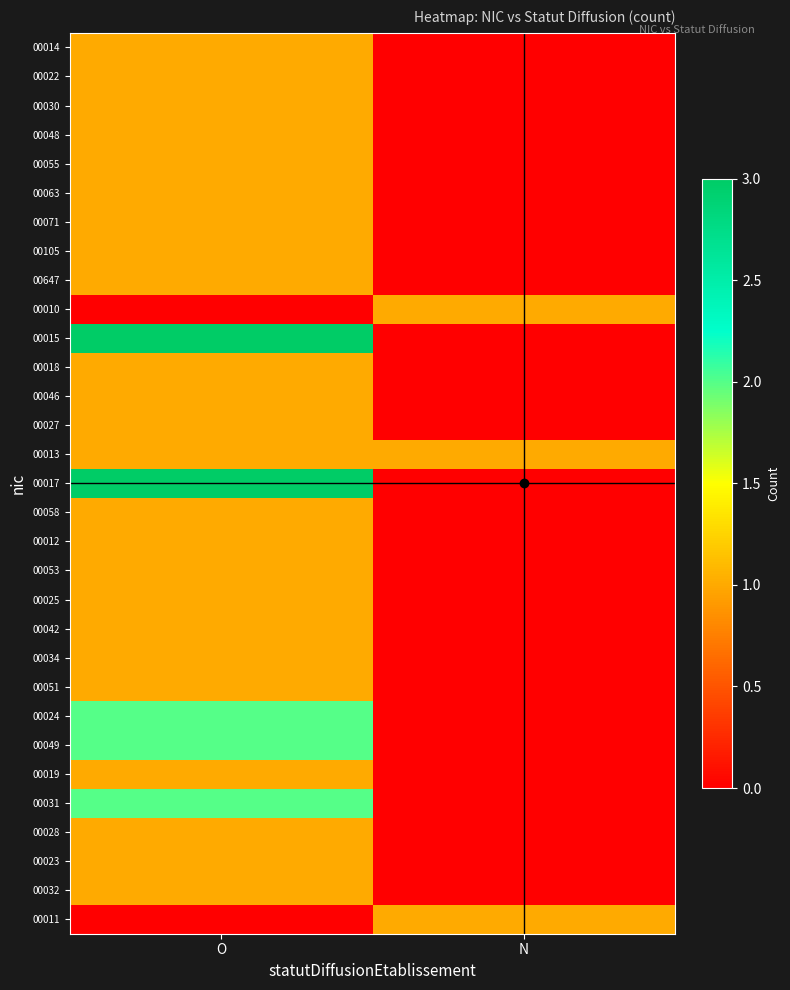

What is the spread (max minus min) of values at O?

3